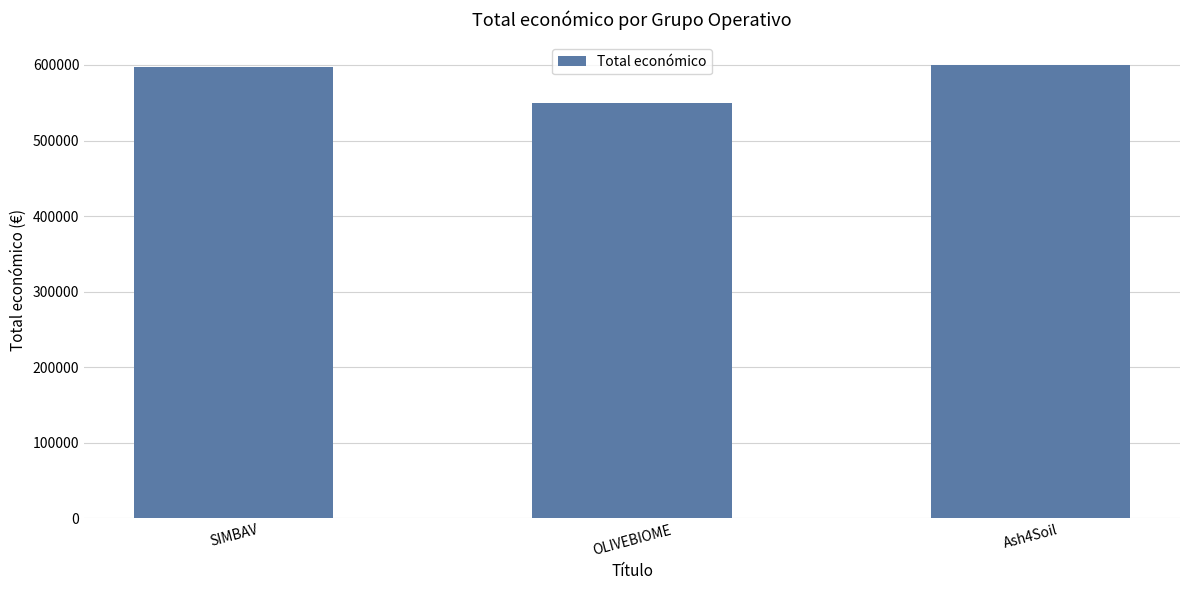

True or false: the data shows 550111 at OLIVEBIOME.

True